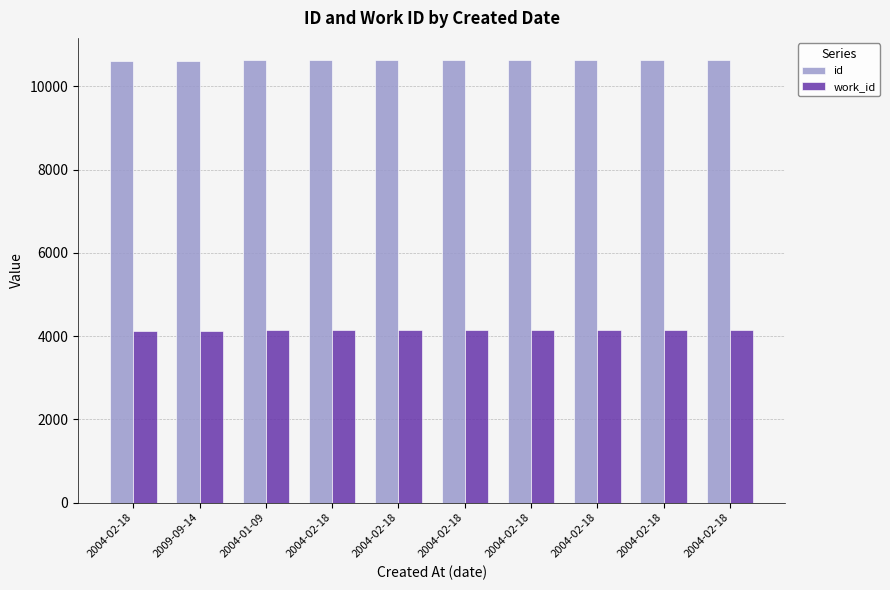

How many bars are there in total?

20